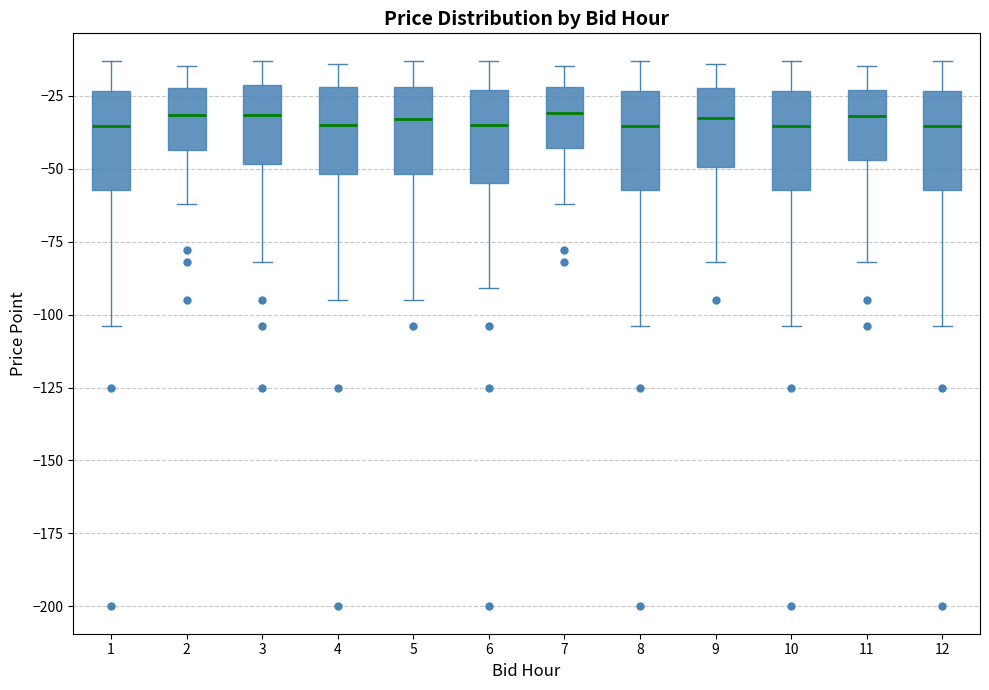

Reading left to right, transcribe this box plot: for each box, give where its median line is, the range the box spans, and where its two whiskers end, as read against the y-axis. The values are not printed on the chart, so give them approximately, as read against the axis.

1: median -35, box -55 to -25, whiskers -105 to -15
2: median -30, box -45 to -20, whiskers -60 to -15
3: median -30, box -50 to -20, whiskers -80 to -15
4: median -35, box -50 to -20, whiskers -95 to -15
5: median -35, box -50 to -20, whiskers -95 to -15
6: median -35, box -55 to -25, whiskers -90 to -15
7: median -30, box -45 to -20, whiskers -60 to -15
8: median -35, box -55 to -25, whiskers -105 to -15
9: median -30, box -50 to -20, whiskers -80 to -15
10: median -35, box -55 to -25, whiskers -105 to -15
11: median -30, box -45 to -25, whiskers -80 to -15
12: median -35, box -55 to -25, whiskers -105 to -15